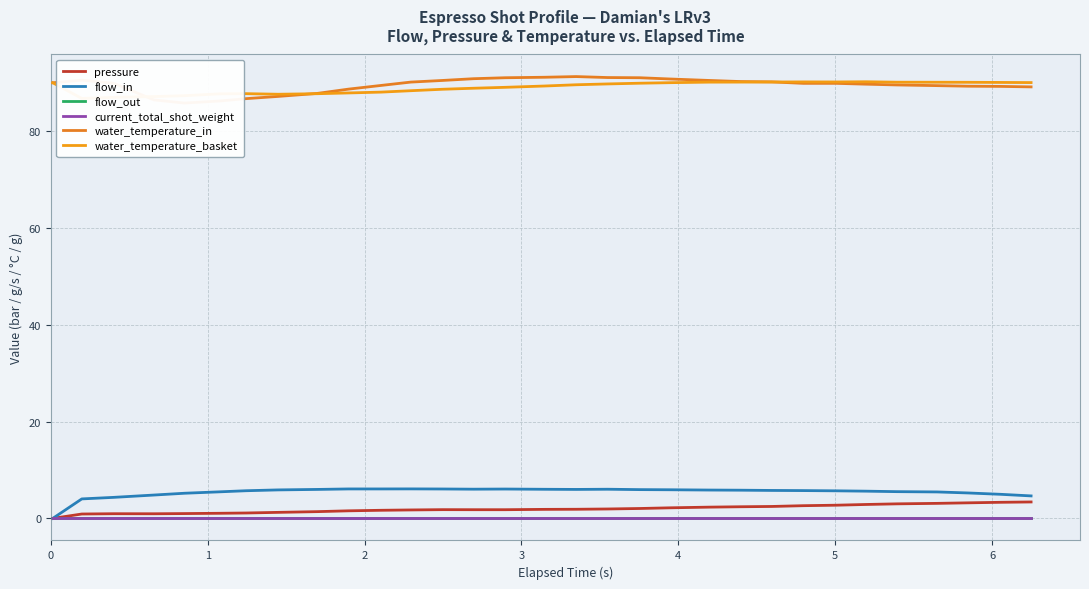

At how many categories does at least one series exceed 20?

31